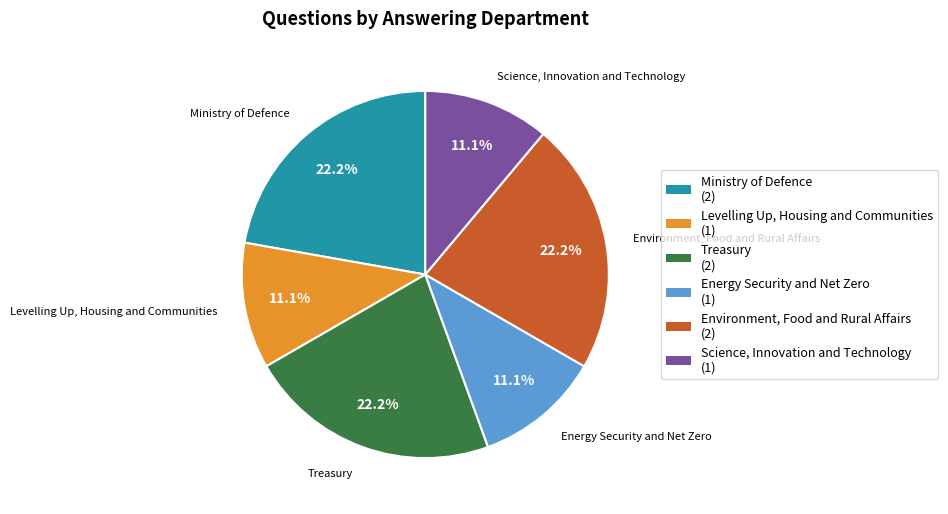

Is Science, Innovation and Technology the majority of the pie?

No